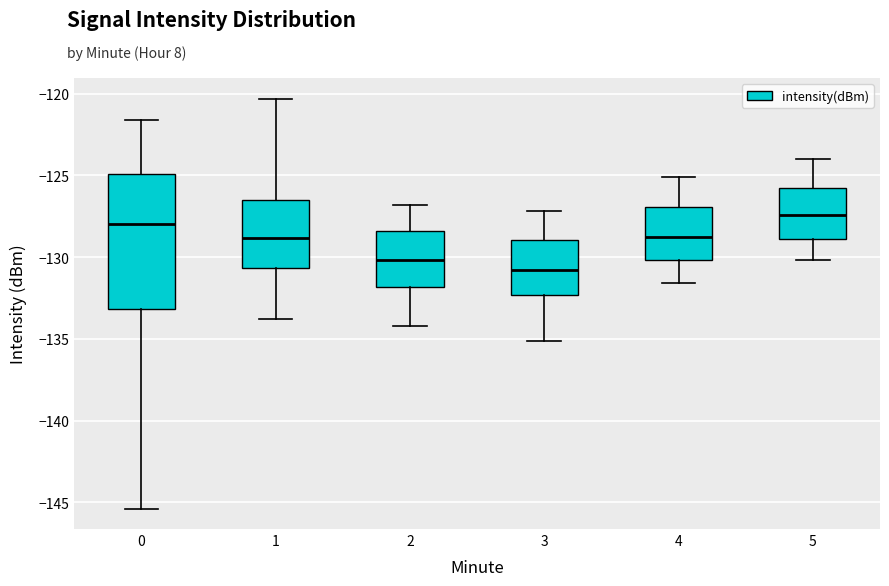

Which box's median line is the highest?

5